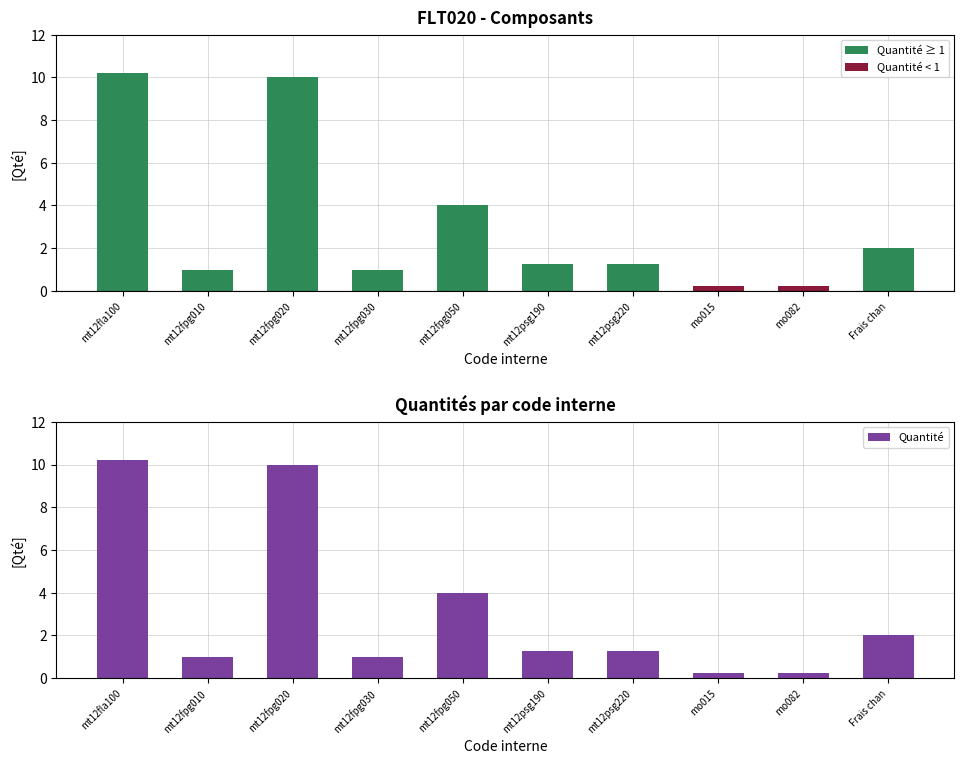

At how many categories does at least one series exceed 1?

6